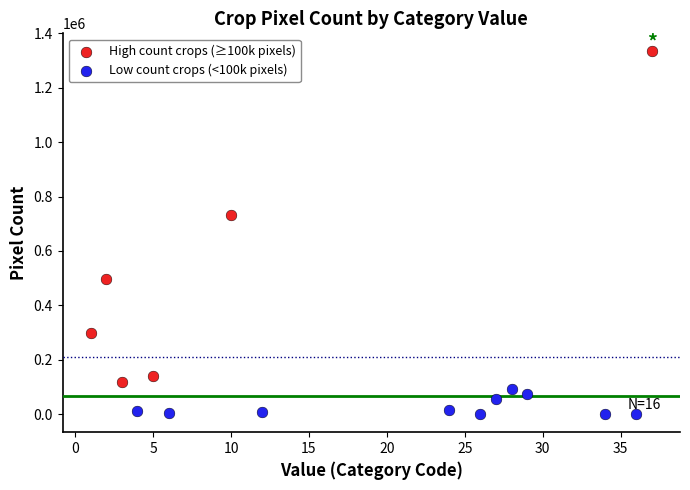

Which series reaches the minimum Y coordinate?

Low count crops (<100k pixels)